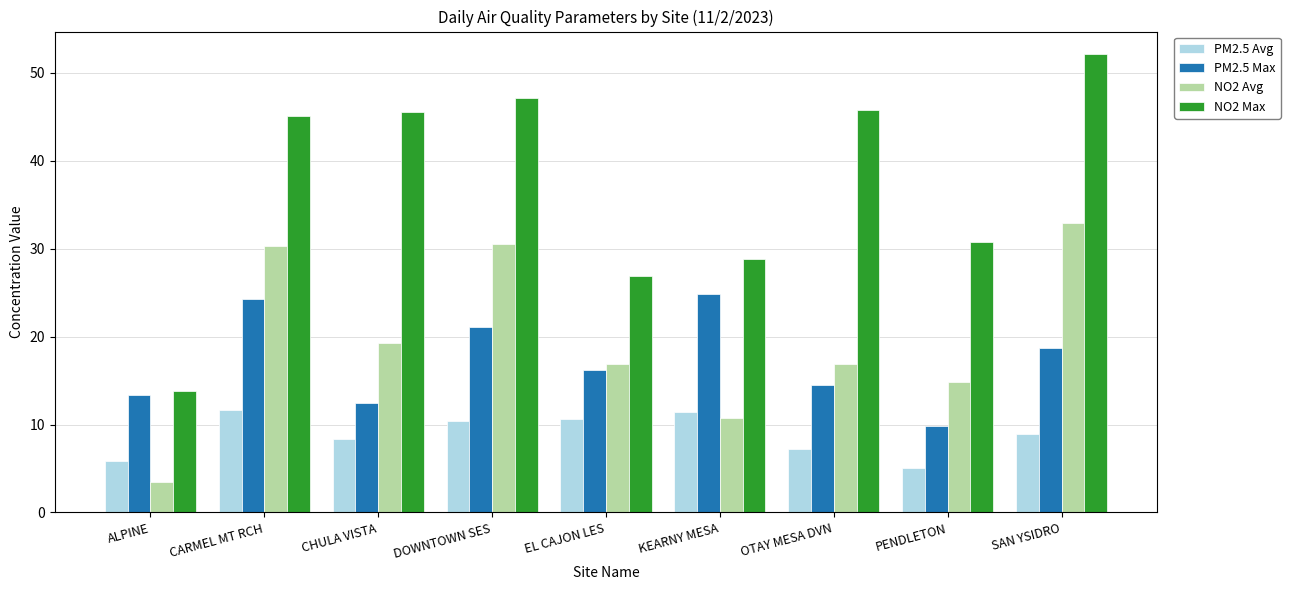

Is the value of NO2 Max at PENDLETON greater than the value of PM2.5 Max at SAN YSIDRO?

Yes